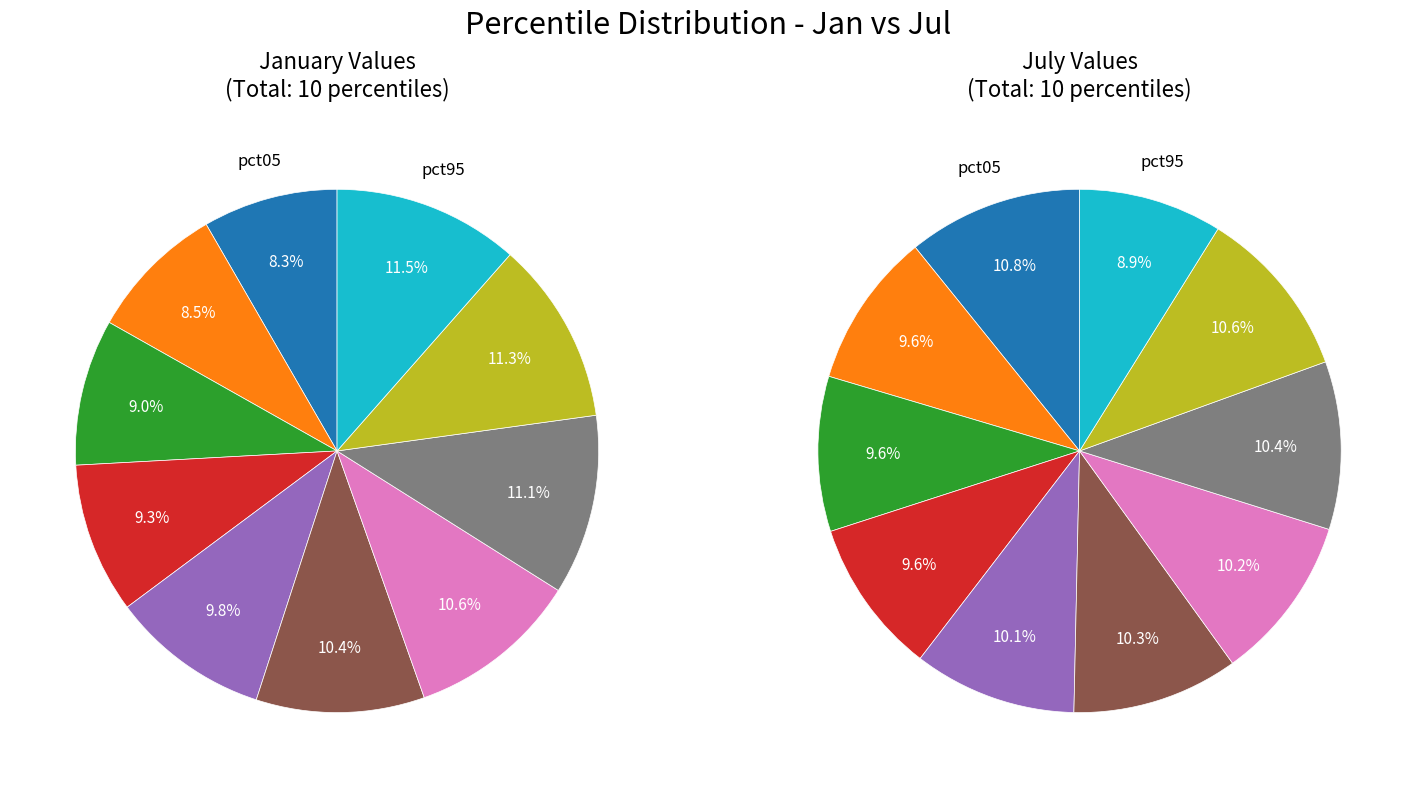

To the nearest percent, what is the combined percentage of 2 and 7?

20%